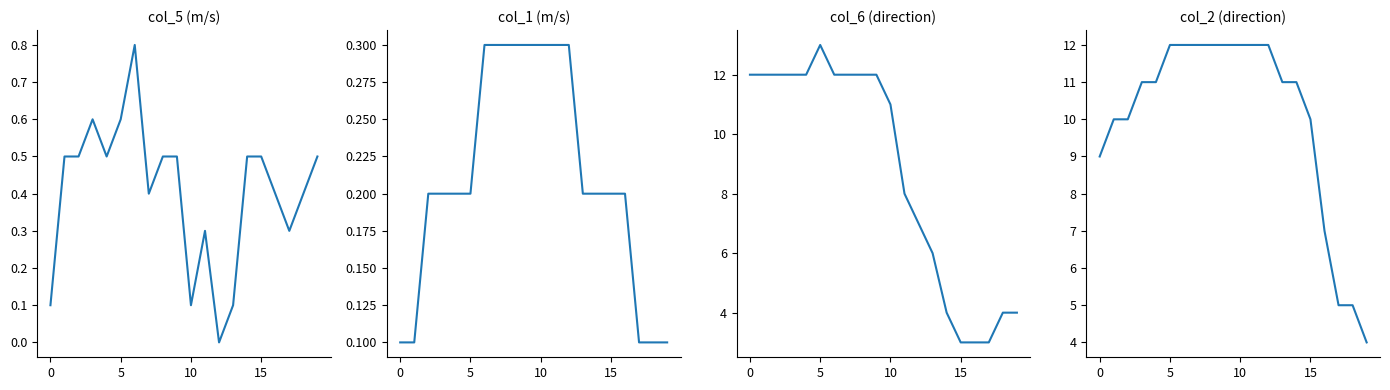

What is the spread (max minus min) of values at 8?

11.7